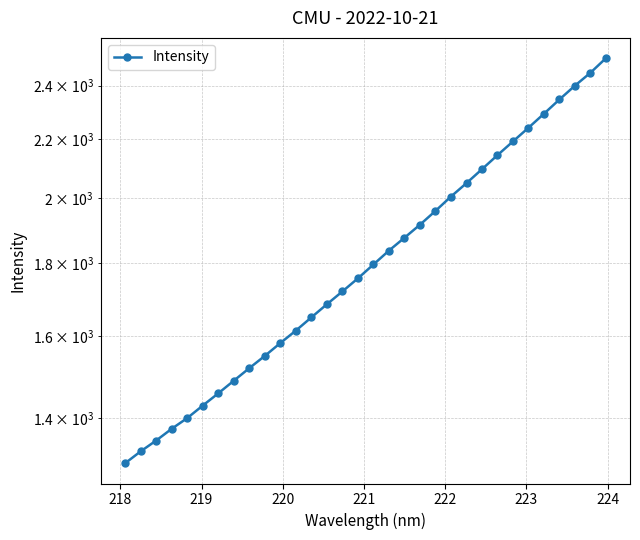

What is the difference between the second highest and second lowest values?

1123.1